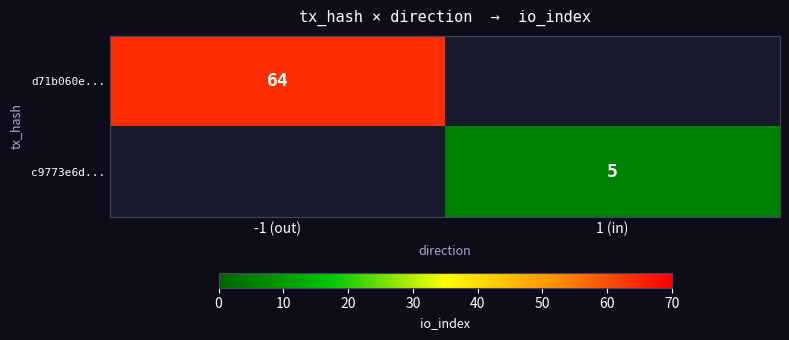

The d71b060e... series shows 15 at -1 (out). True or false?

False